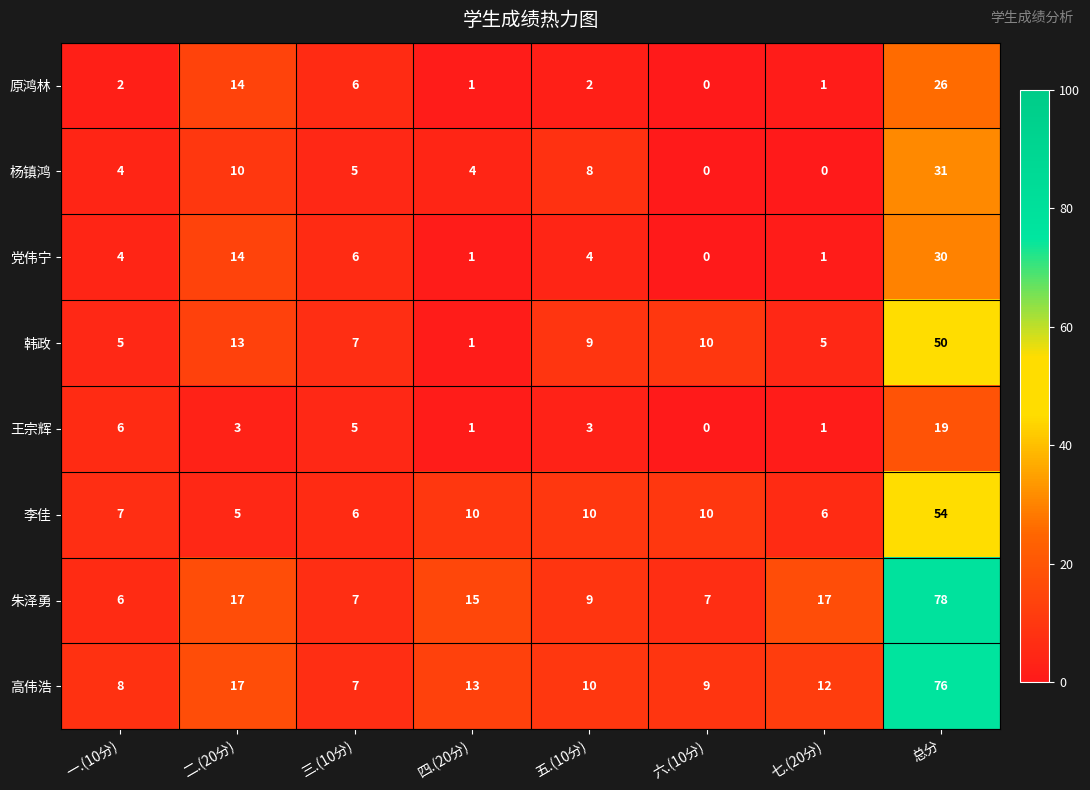

Which label corresponds to the largest value in the chart?

总分